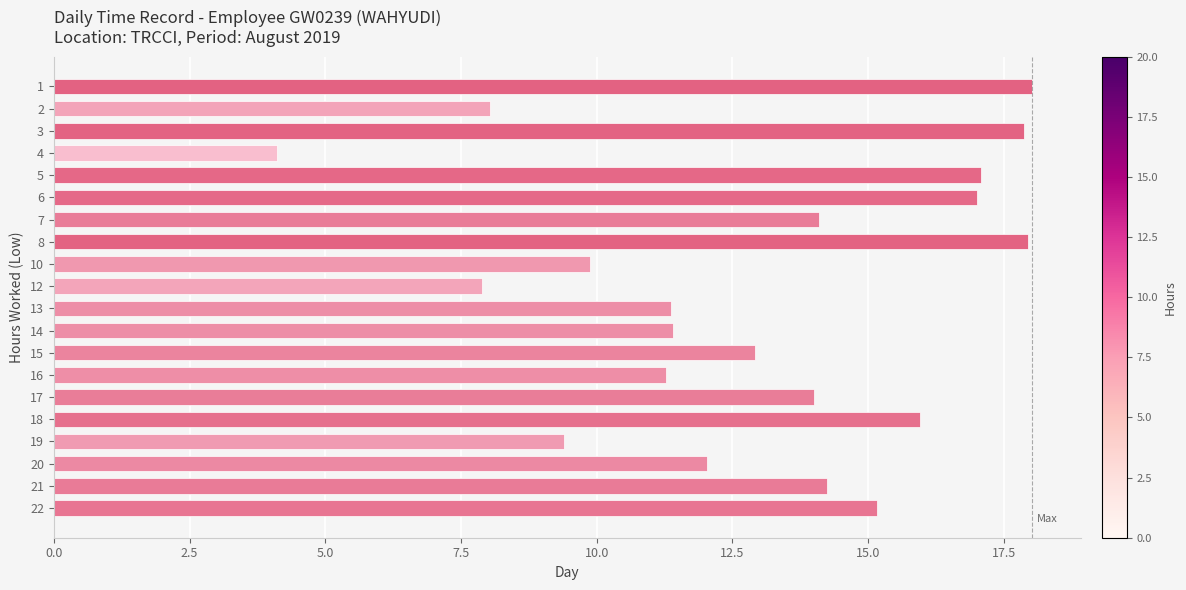

What is the value of the 17th bar from the top?

9.4